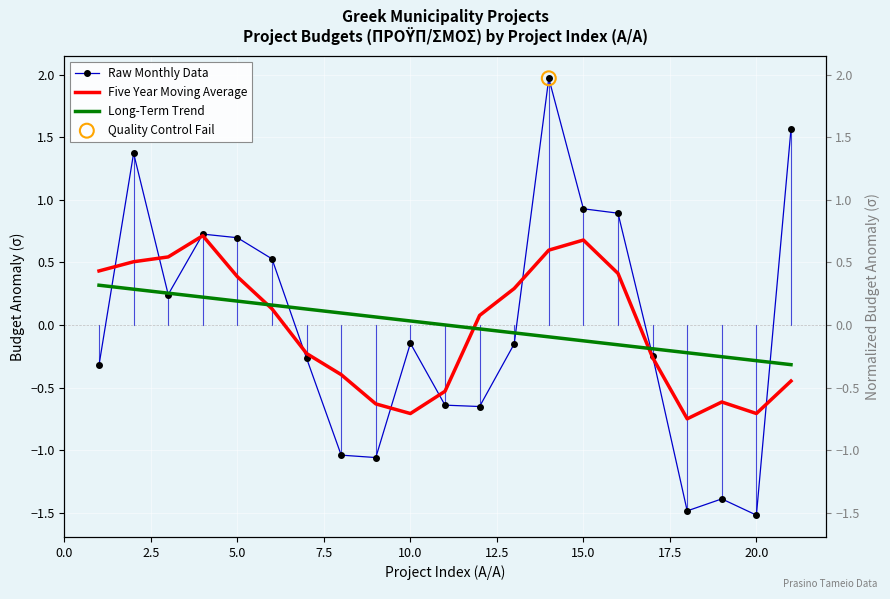

Which series reaches the minimum Y coordinate?

Raw Monthly Data